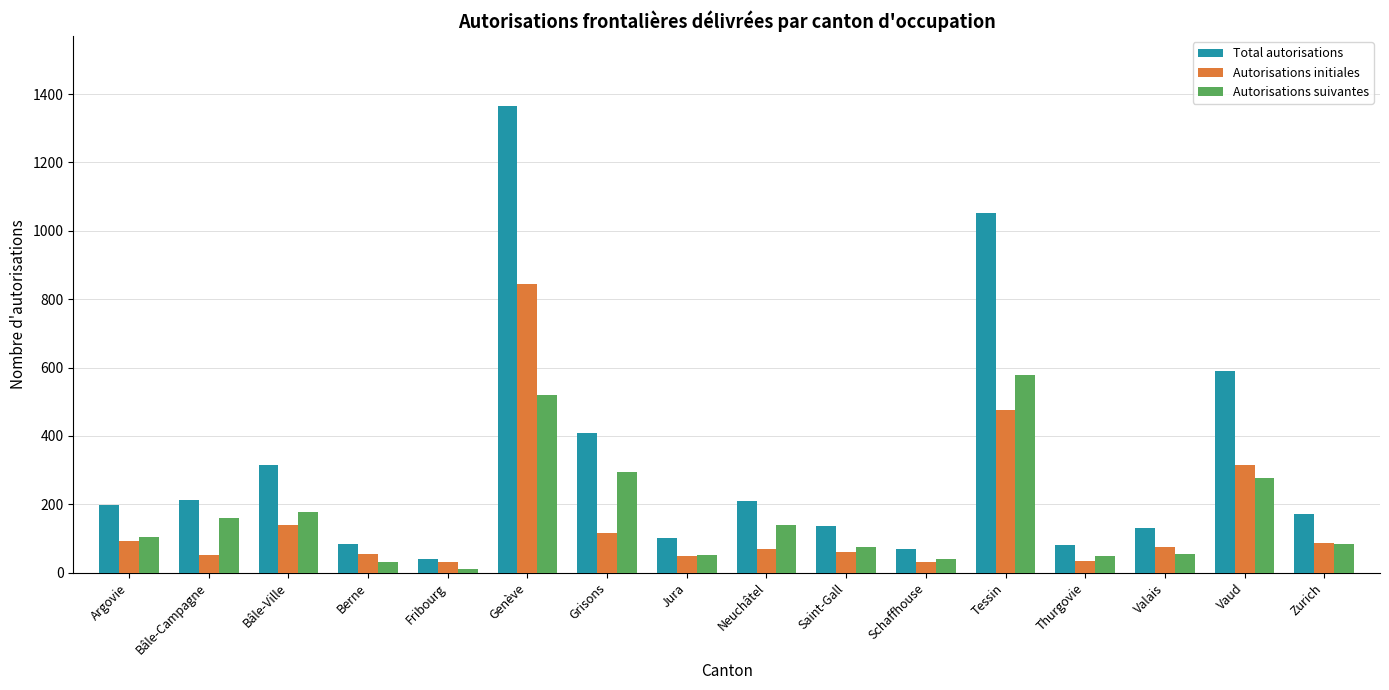

What is the average value of the Total autorisations series?

323